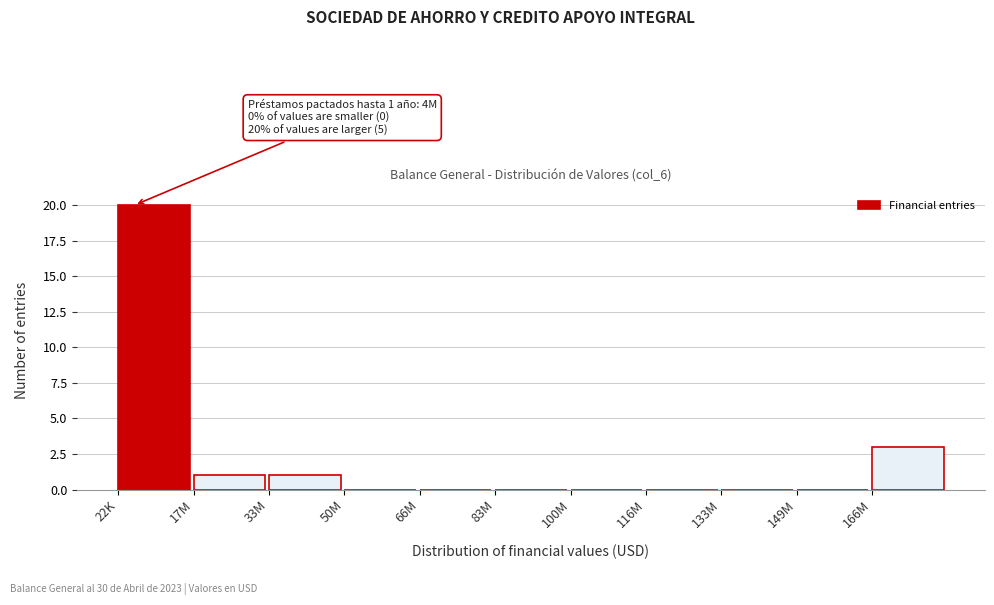

Reading left to right, list all the values displayed in this chart.

22K=20	17M=1	33M=1	50M=0	66M=0	83M=0	100M=0	116M=0	133M=0	149M=0	166M=3